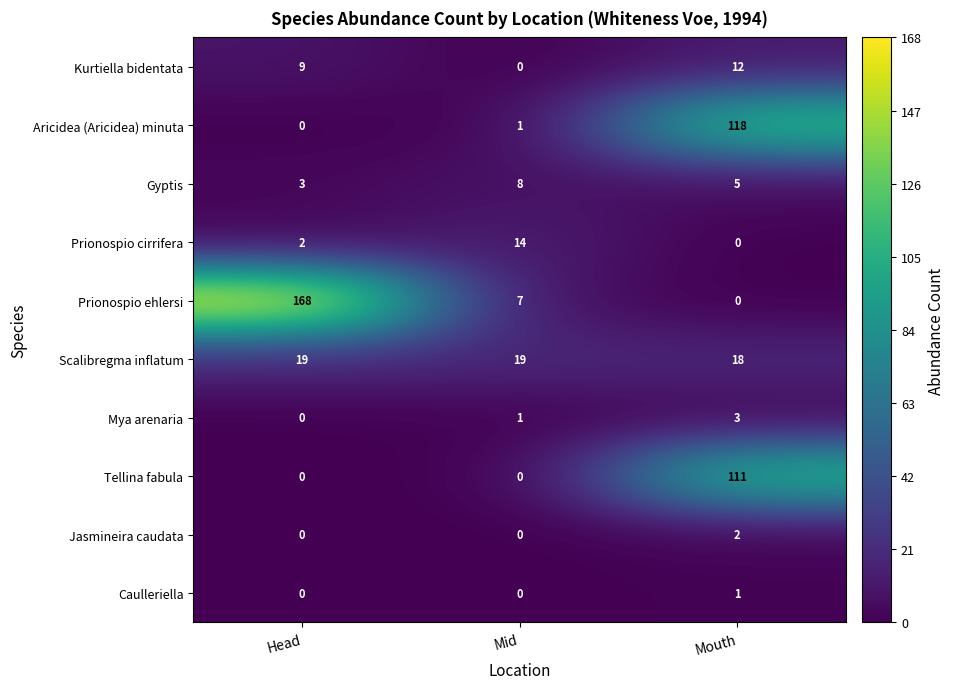

List the series in order of their peak value, lowest first.

Caulleriella, Jasmineira caudata, Mya arenaria, Gyptis, Kurtiella bidentata, Prionospio cirrifera, Scalibregma inflatum, Tellina fabula, Aricidea (Aricidea) minuta, Prionospio ehlersi